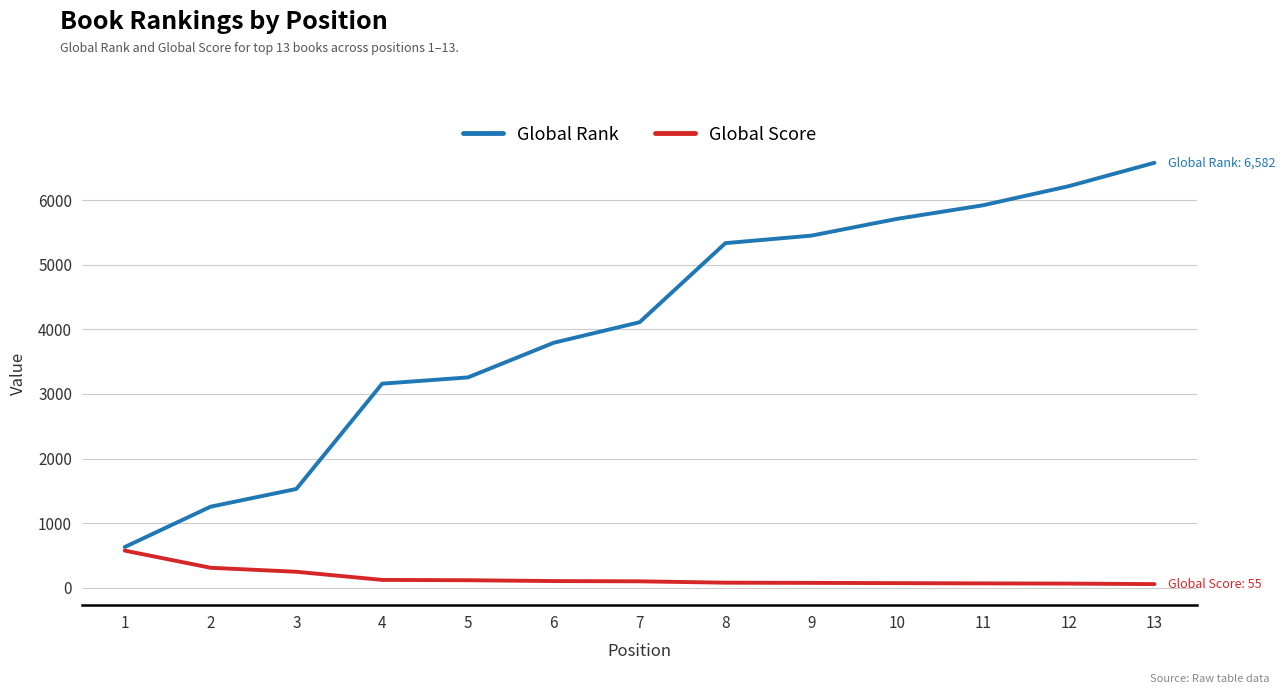

What is the difference between the maximum and minimum values in the Global Score series?

519